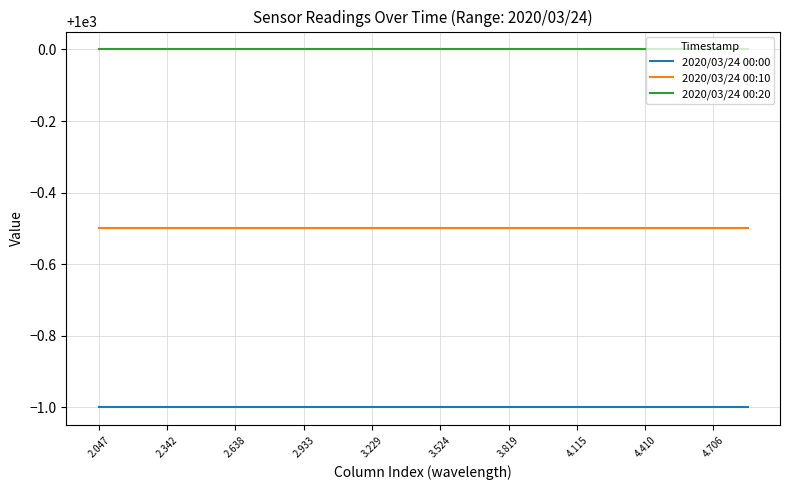

True or false: 2020/03/24 00:20 and 2020/03/24 00:10 cross at least once.

False